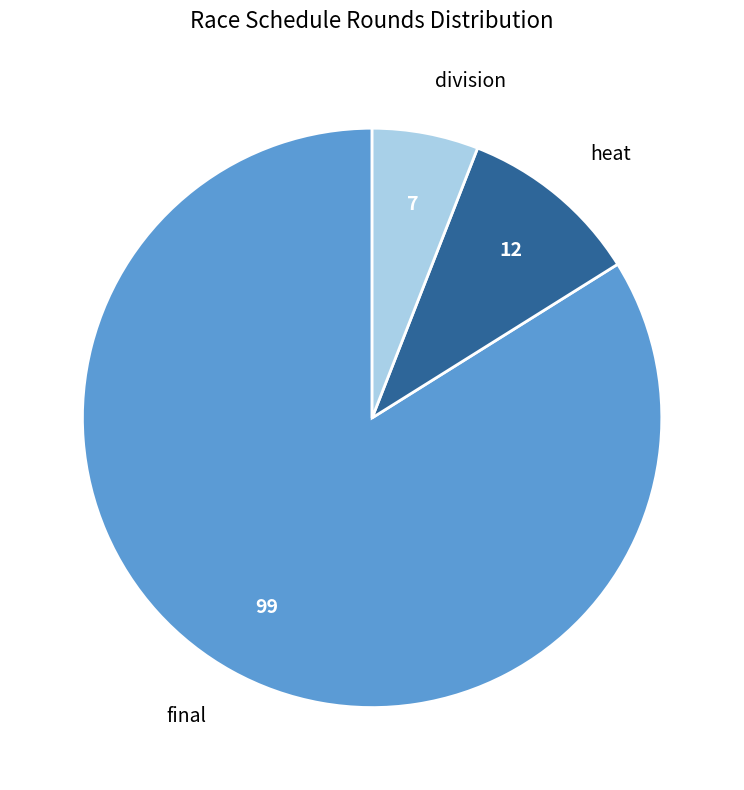

What is the smallest slice in the pie chart?

division